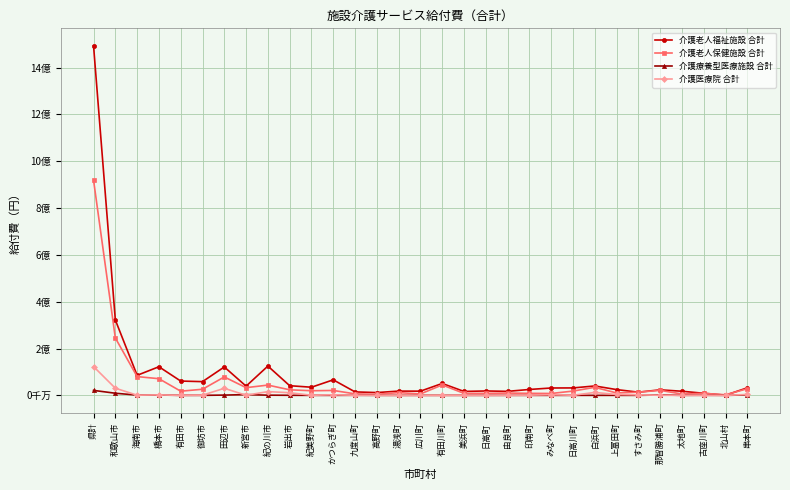

What is the average value of the 介護医療院 合計 series?

7930327